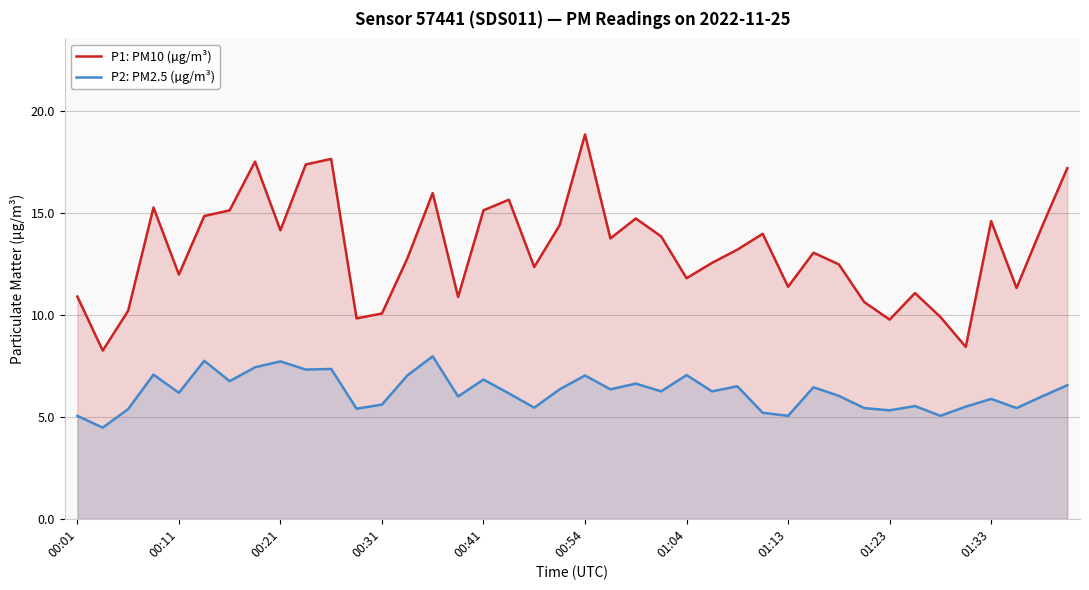

True or false: P2: PM2.5 (µg/m³) and P1: PM10 (µg/m³) cross at least once.

False